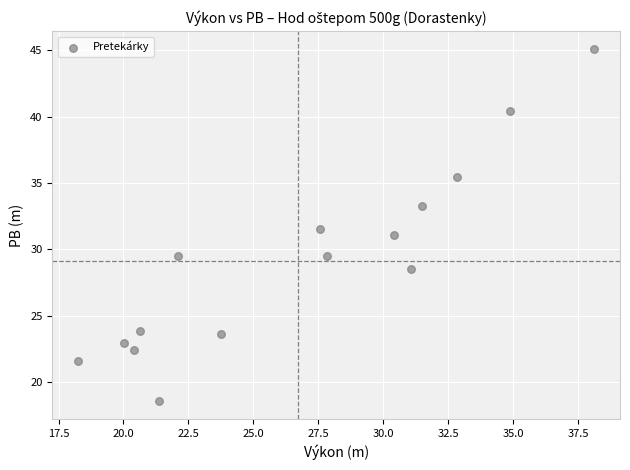

What is the range of X values (max minus min)?

19.9